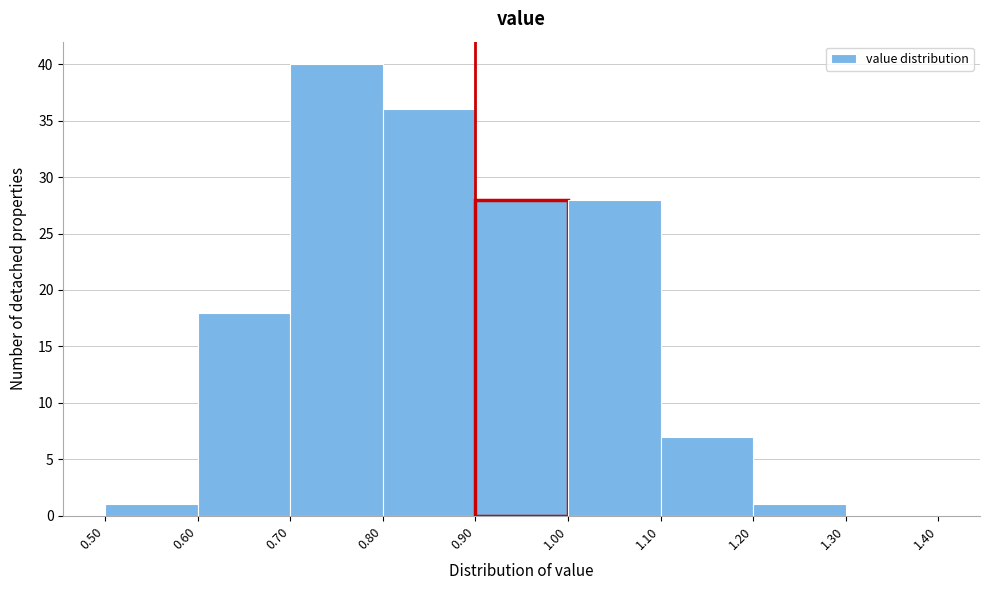

Reading left to right, transcribe this chart: for each bar, give the range it covers on the x-axis and its height. The values are not printed on the chart, so give them approximately, as read against the axis.

0.50 to 0.60: 1
0.60 to 0.70: 18
0.70 to 0.80: 40
0.80 to 0.90: 36
0.90 to 1.00: 28
1.00 to 1.10: 28
1.10 to 1.20: 7
1.20 to 1.30: 1
1.30 to 1.40: 0